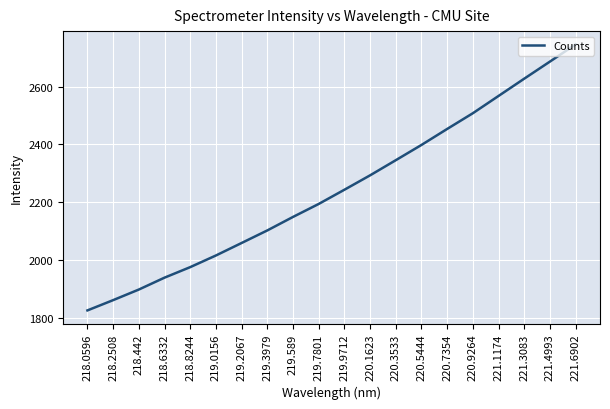

The chart shows a value of 1390.6 at 219.2067. True or false?

False